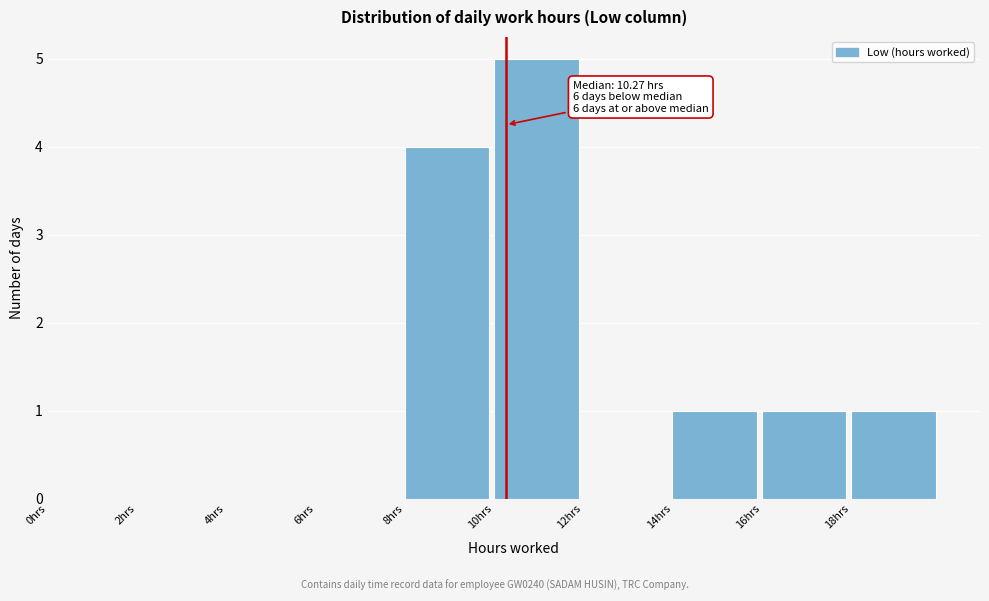

Which range on the x-axis has the tallest bar?

10 to 12